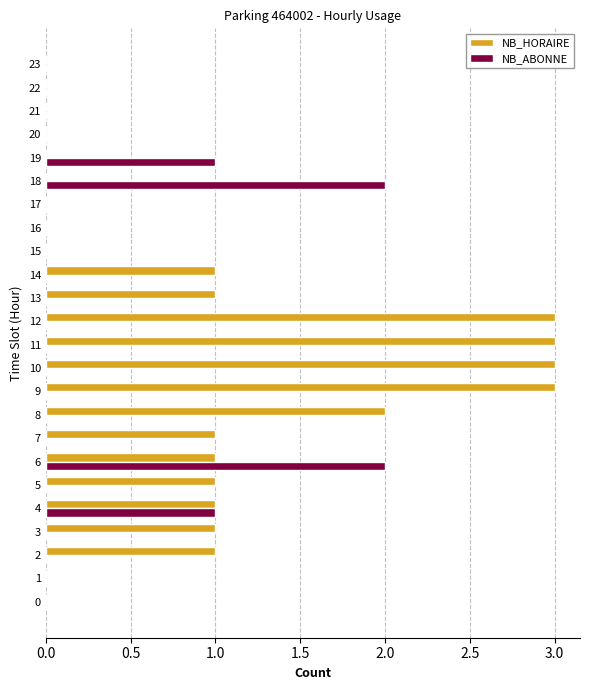

Between 2 and 21, which series saw the biggest shift?

NB_HORAIRE